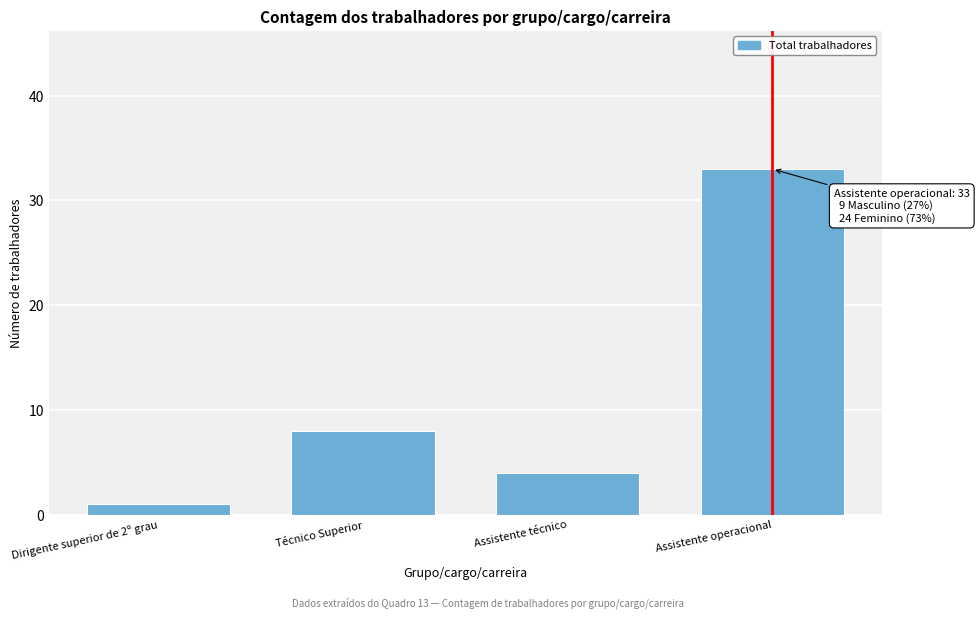

Reading right to left, extract all data points from this chart.

33	4	8	1